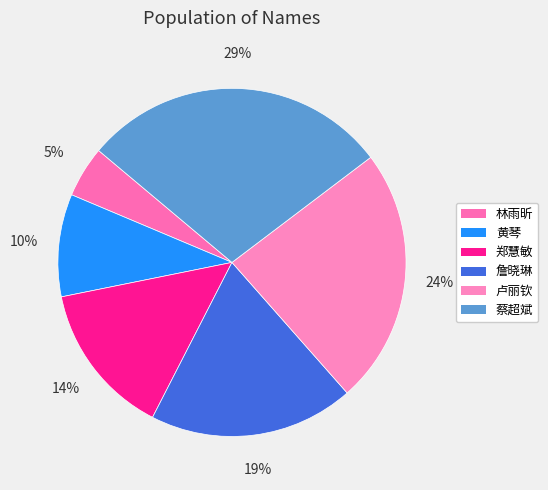

Count the number of slices in the pie.

6